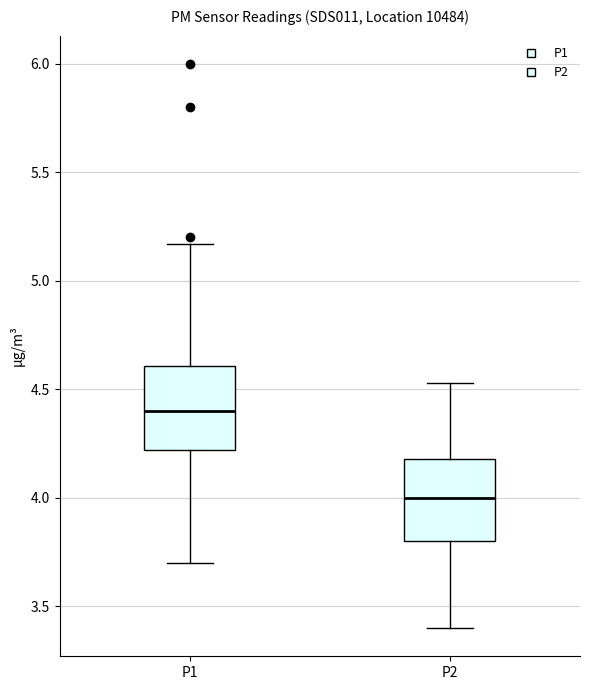

Reading left to right, read every box against the y-axis: the position of its median line, the range the box covers, and the ends of its whiskers. The values are not printed on the chart, so give them approximately, as read against the axis.

P1: median 4.40, box 4.20 to 4.60, whiskers 3.70 to 5.15
P2: median 4.00, box 3.80 to 4.20, whiskers 3.40 to 4.55